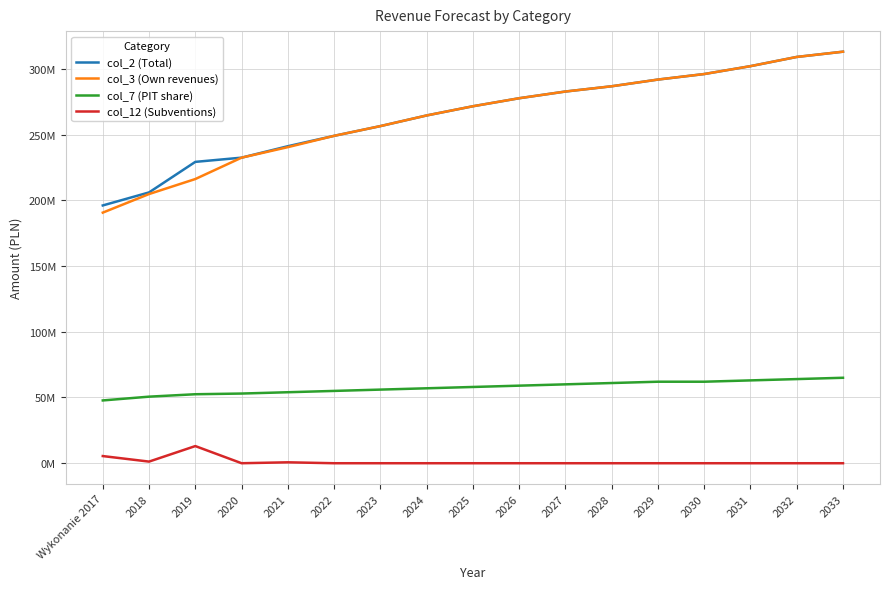

Does the chart display data point markers on the line(s)?

No